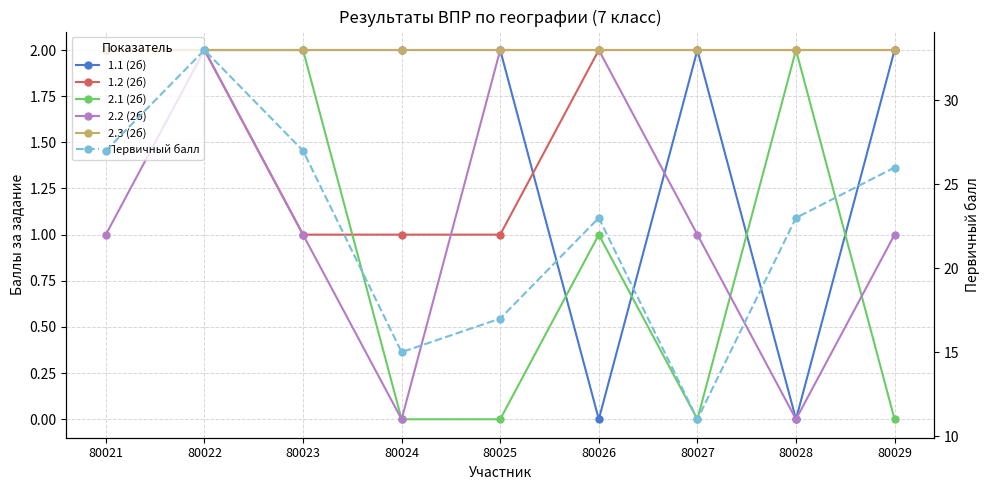

Reading left to right, list all the values displayed in this chart.

1.1 (2б): 2	2	2	2	2	0	2	0	2
1.2 (2б): 2	2	1	1	1	2	2	2	2
2.1 (2б): 2	2	2	0	0	1	0	2	0
2.2 (2б): 1	2	1	0	2	2	1	0	1
2.3 (2б): 2	2	2	2	2	2	2	2	2
Первичный балл: 27	33	27	15	17	23	11	23	26